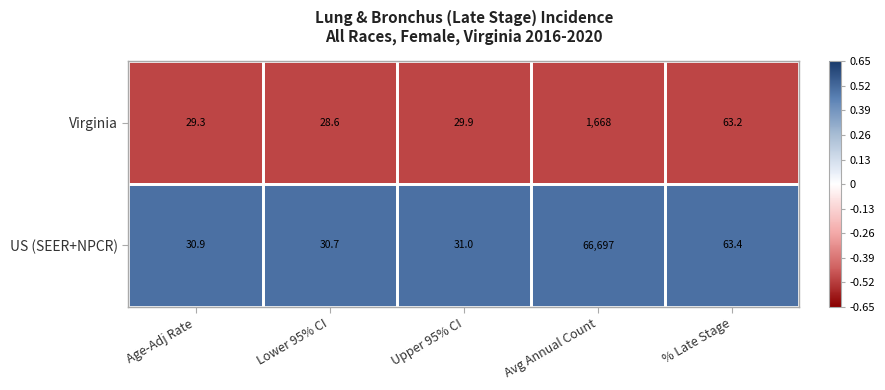

True or false: US (SEER+NPCR) has a value of 30.9 at Age-Adj Rate.

True